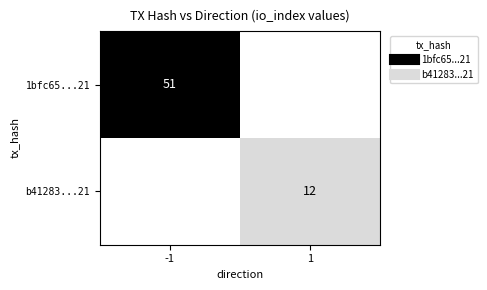

What is the sum of all 1bfc65...21 values?

51